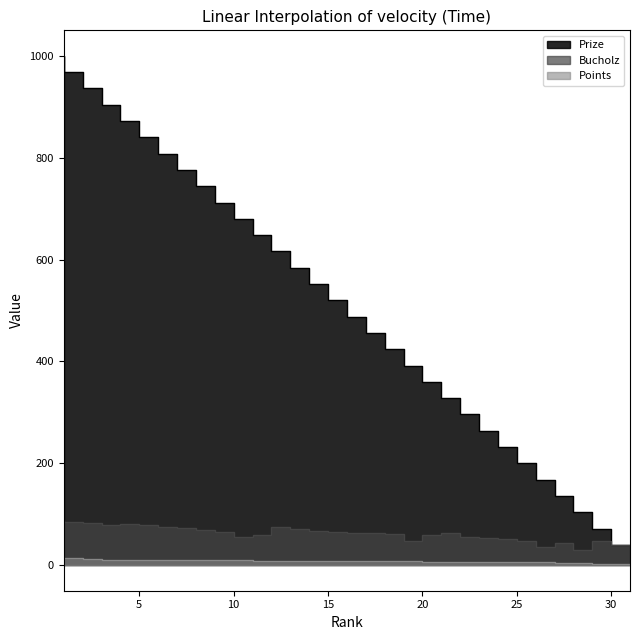

True or false: Bucholz has more than 1 points higher than both neighbors.

True